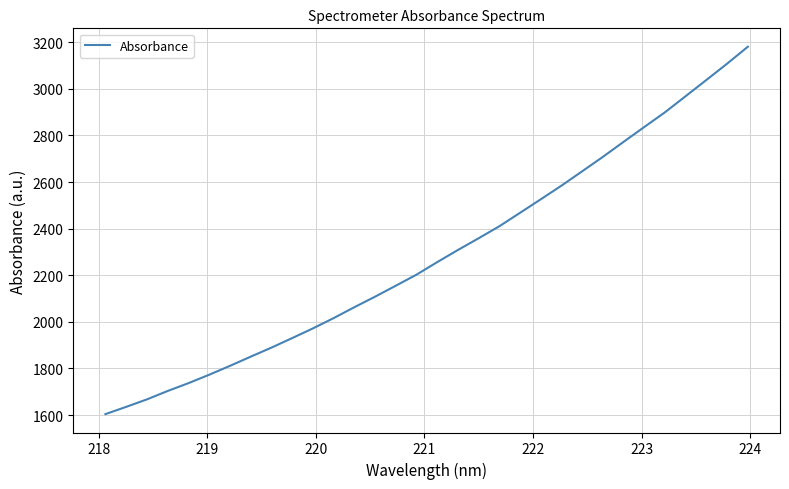

What is the difference between the maximum and minimum values?

1577.2